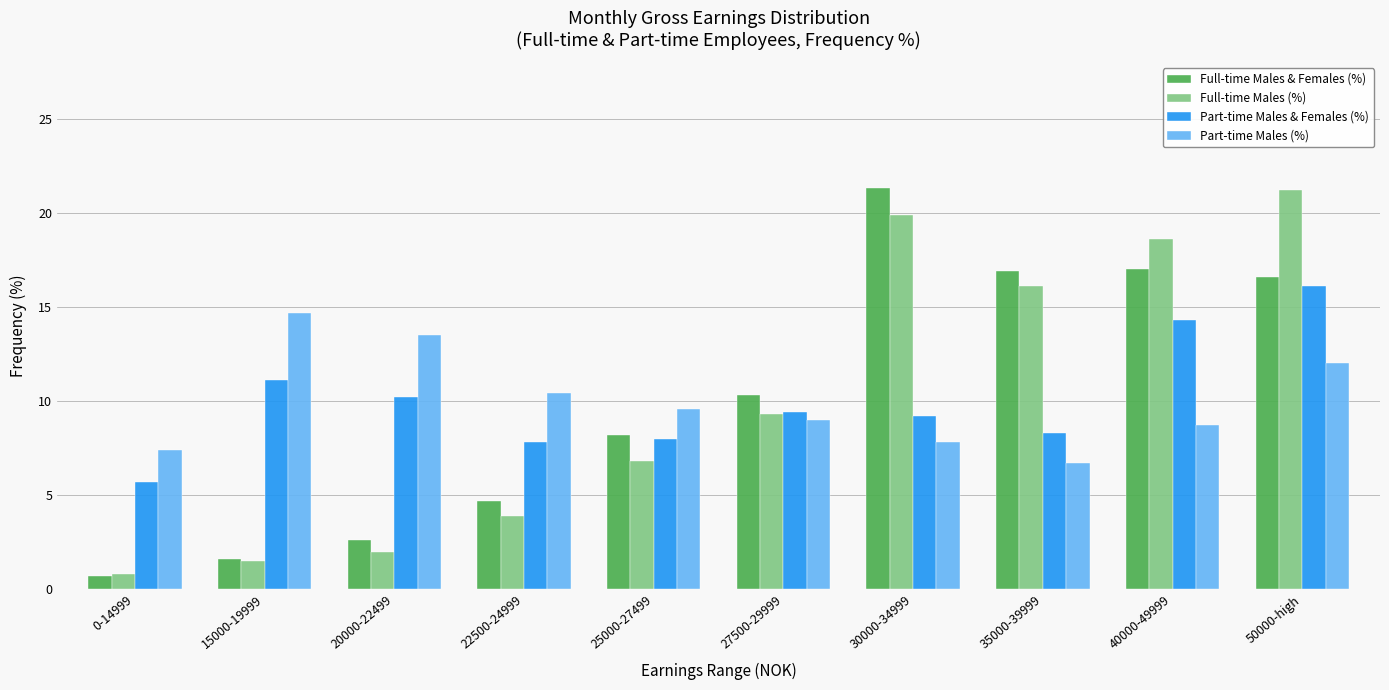

At 40000-49999, list the series in order from largest to smallest.

Full-time Males (%), Full-time Males & Females (%), Part-time Males & Females (%), Part-time Males (%)